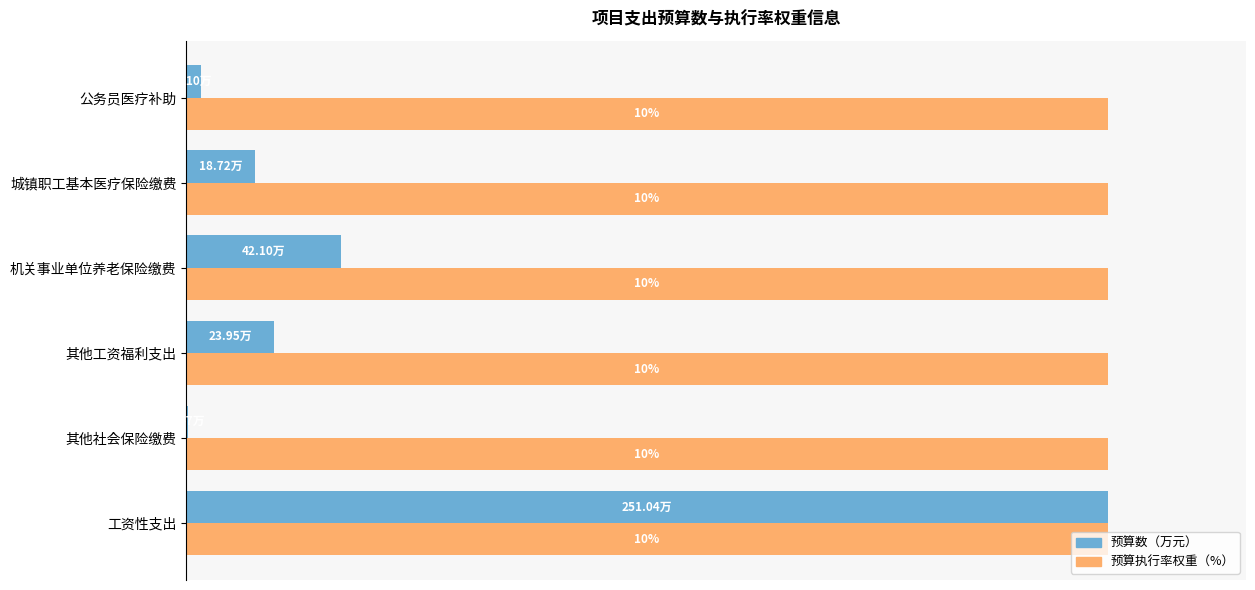

What are all the series names shown in the legend?

预算数（万元）, 预算执行率权重（%）